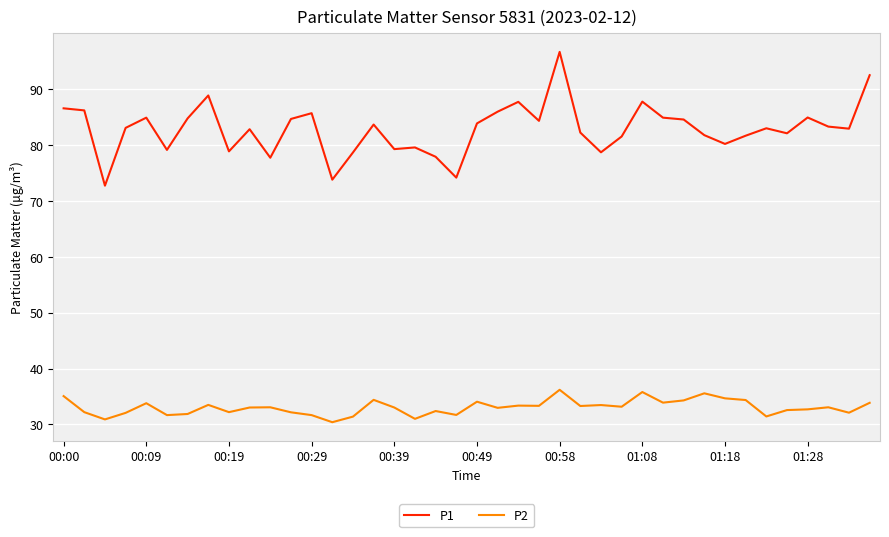

Which series has the largest range (max minus min)?

P1